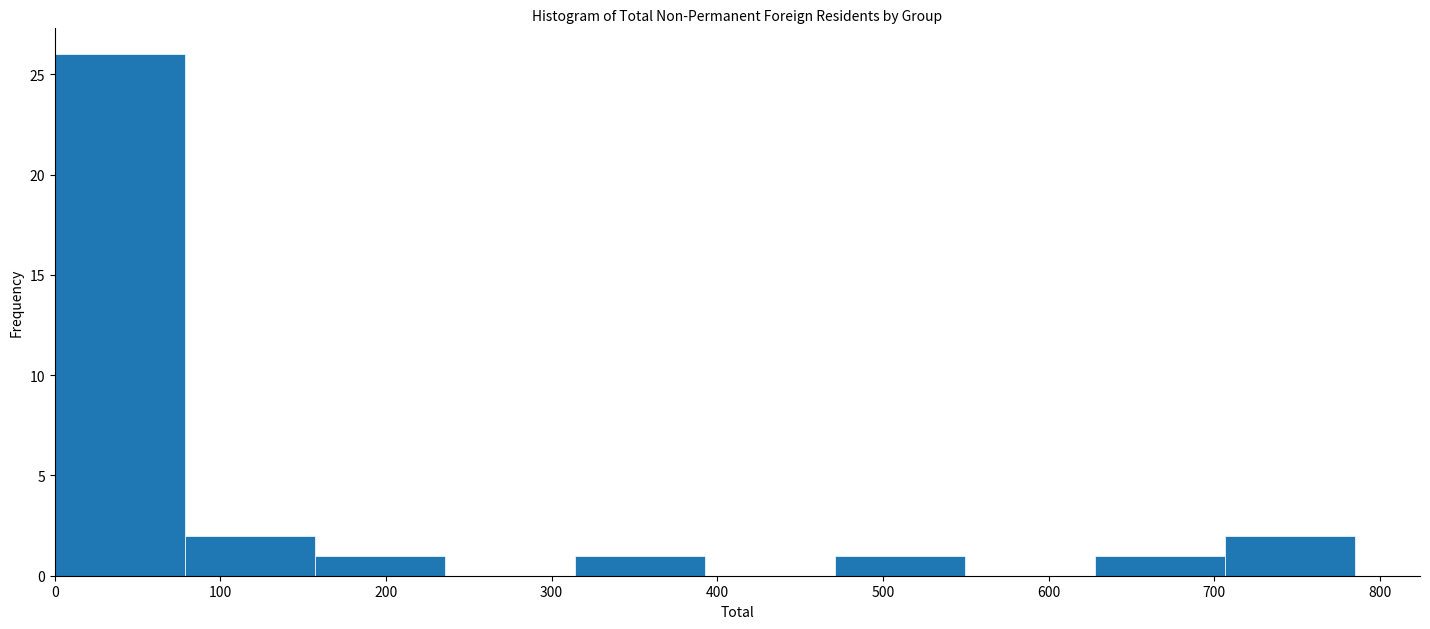

How tall is the bar that spans 310 to 390 on the x-axis? Neither the bar edges nor the heights are printed on the chart, so give them approximately, as read against the axes.

1